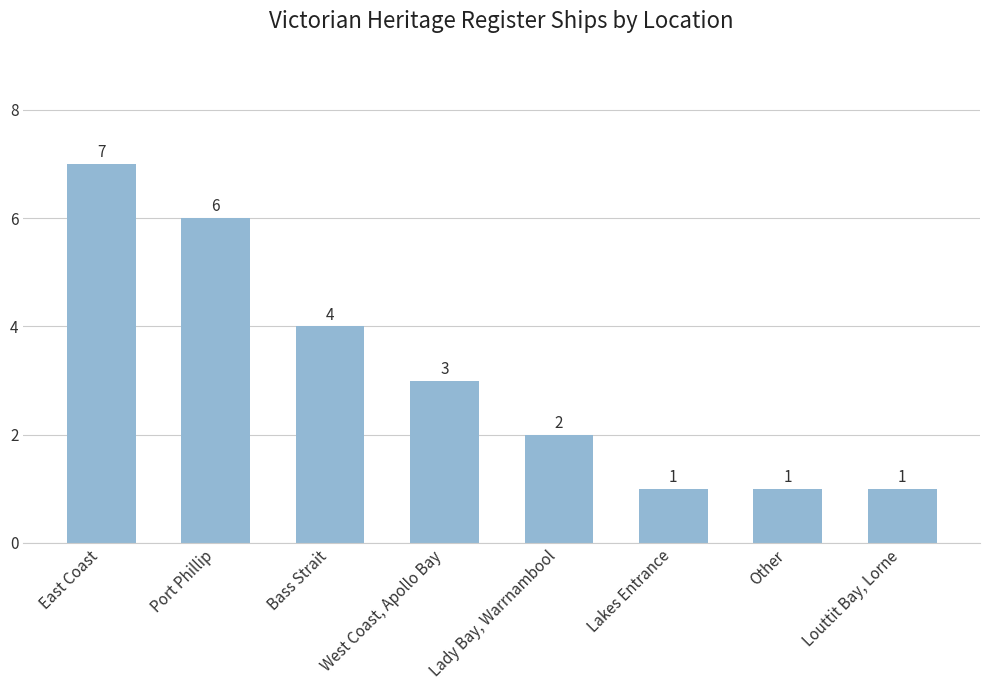

The chart shows a value of 6 at Port Phillip. True or false?

True